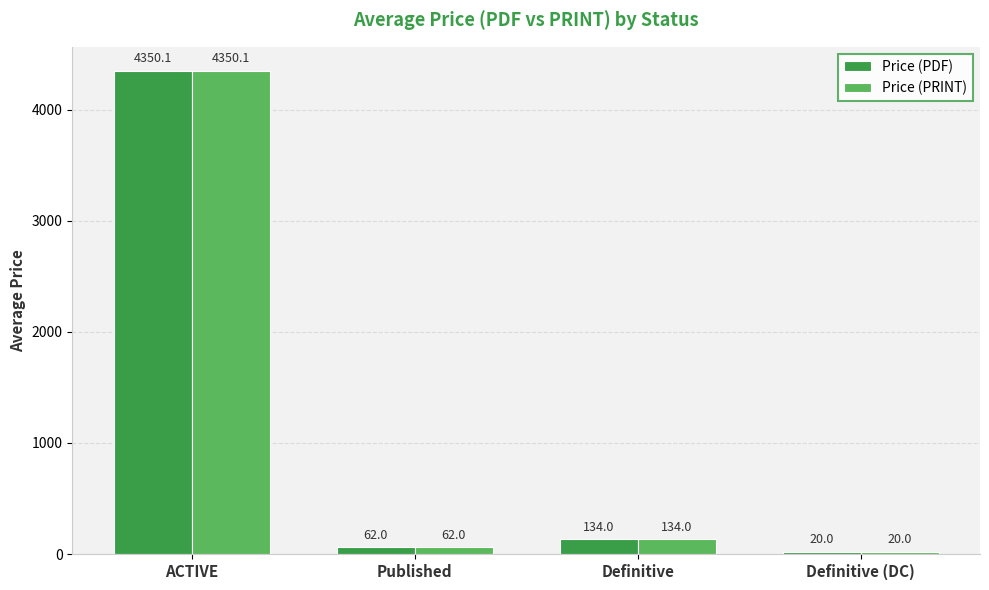

What are all the series names shown in the legend?

Price (PDF), Price (PRINT)